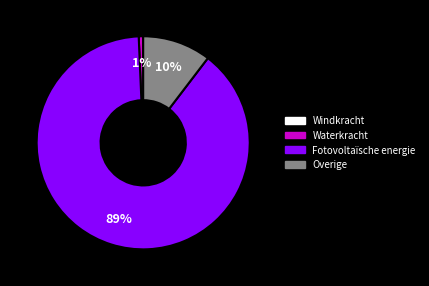

Does any single category account for the majority?

Yes